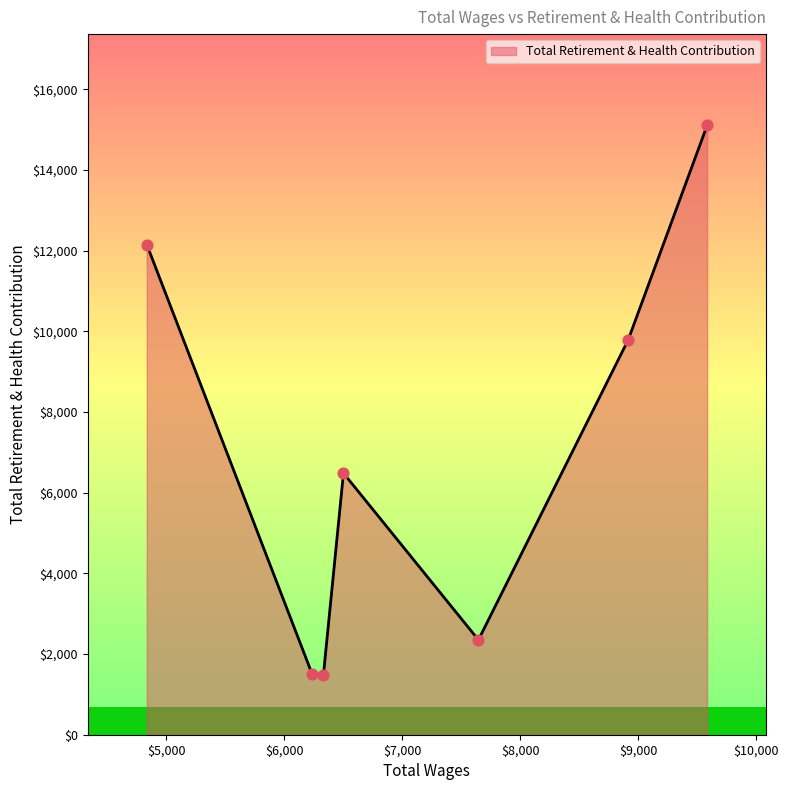

What is the minimum value shown in the chart?

1480